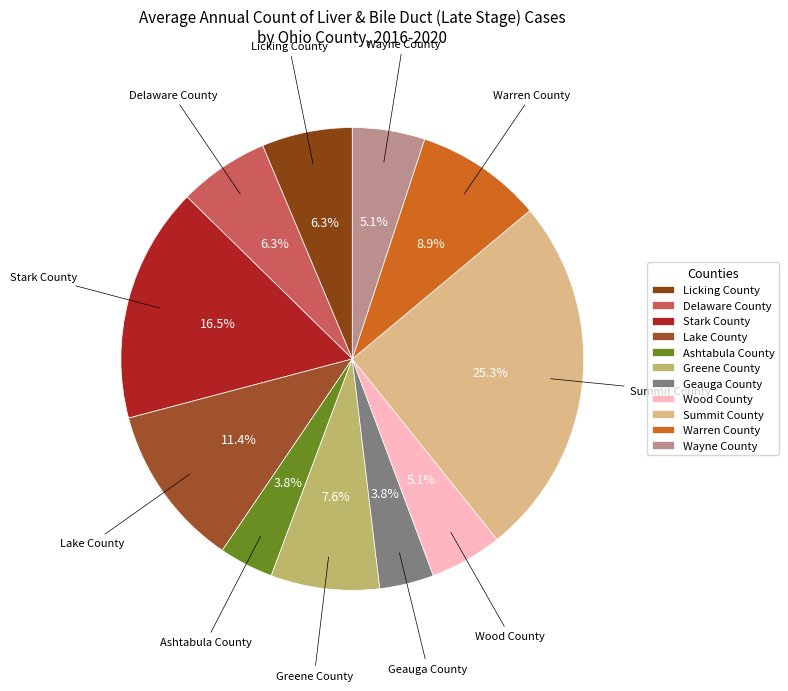

To the nearest percent, what is the combined percentage of Ashtabula County and Wayne County?

9%